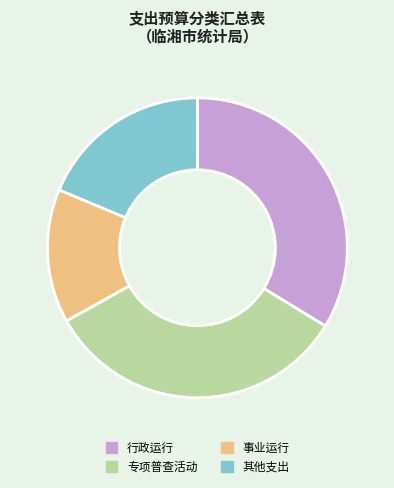

Does 其他支出 account for over 50% of the chart?

No